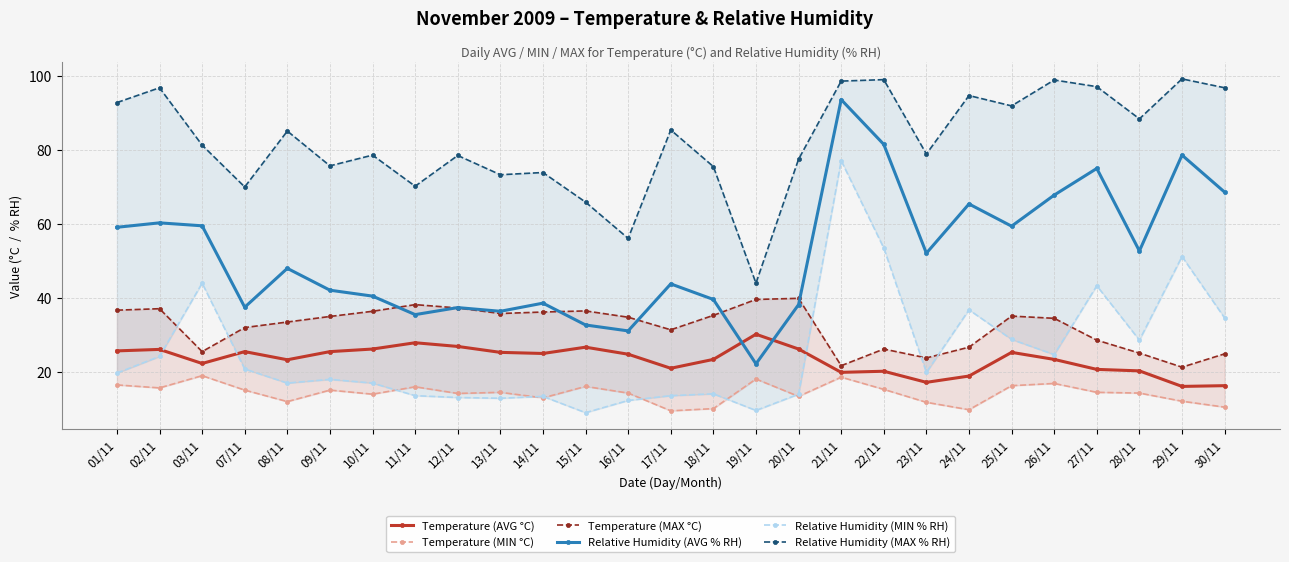

True or false: Temperature (MIN °C) and Temperature (MAX °C) intersect in this chart.

False